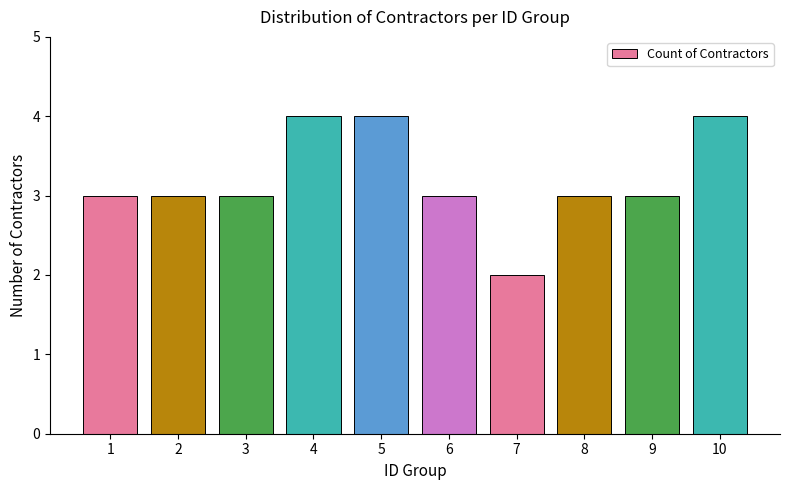

Count the number of categories in the chart.

10